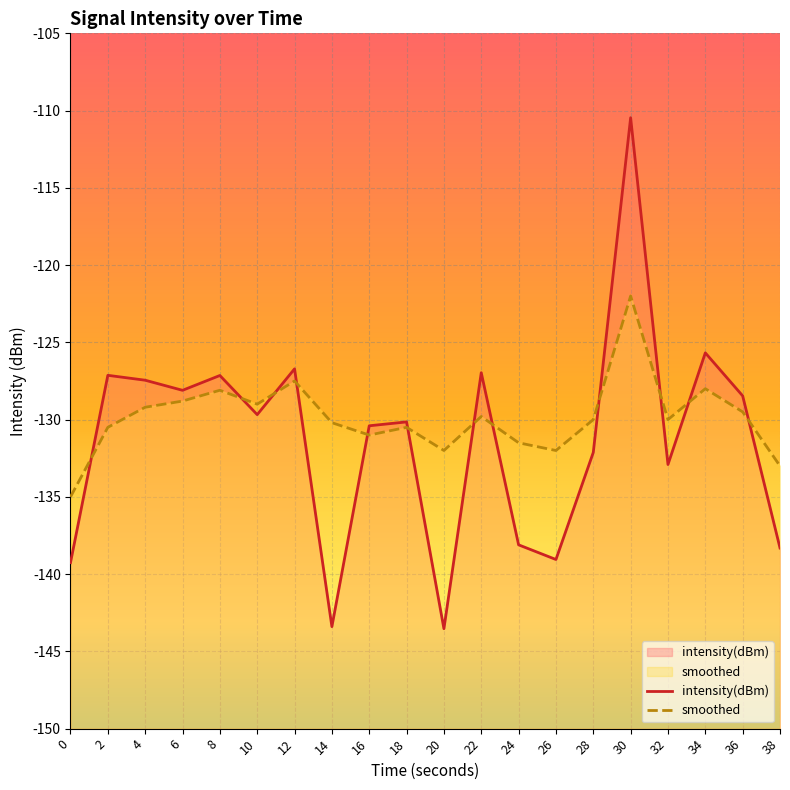

The intensity(dBm) series shows -223.6 at 12. True or false?

False